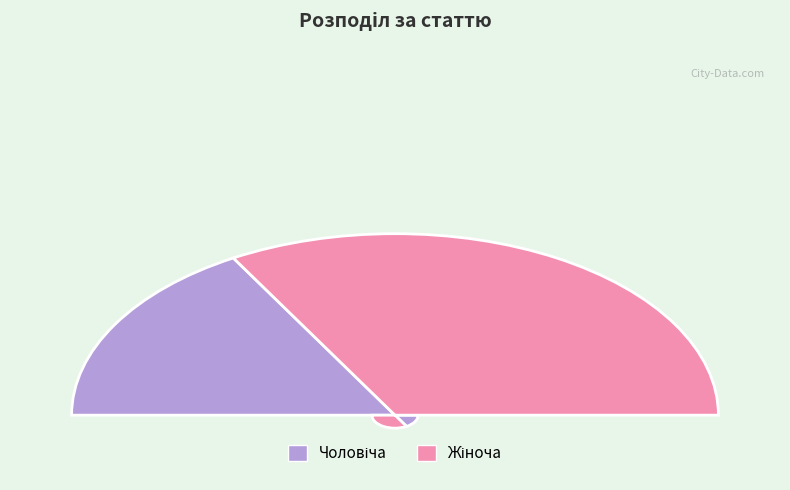

Count the number of slices in the pie.

2